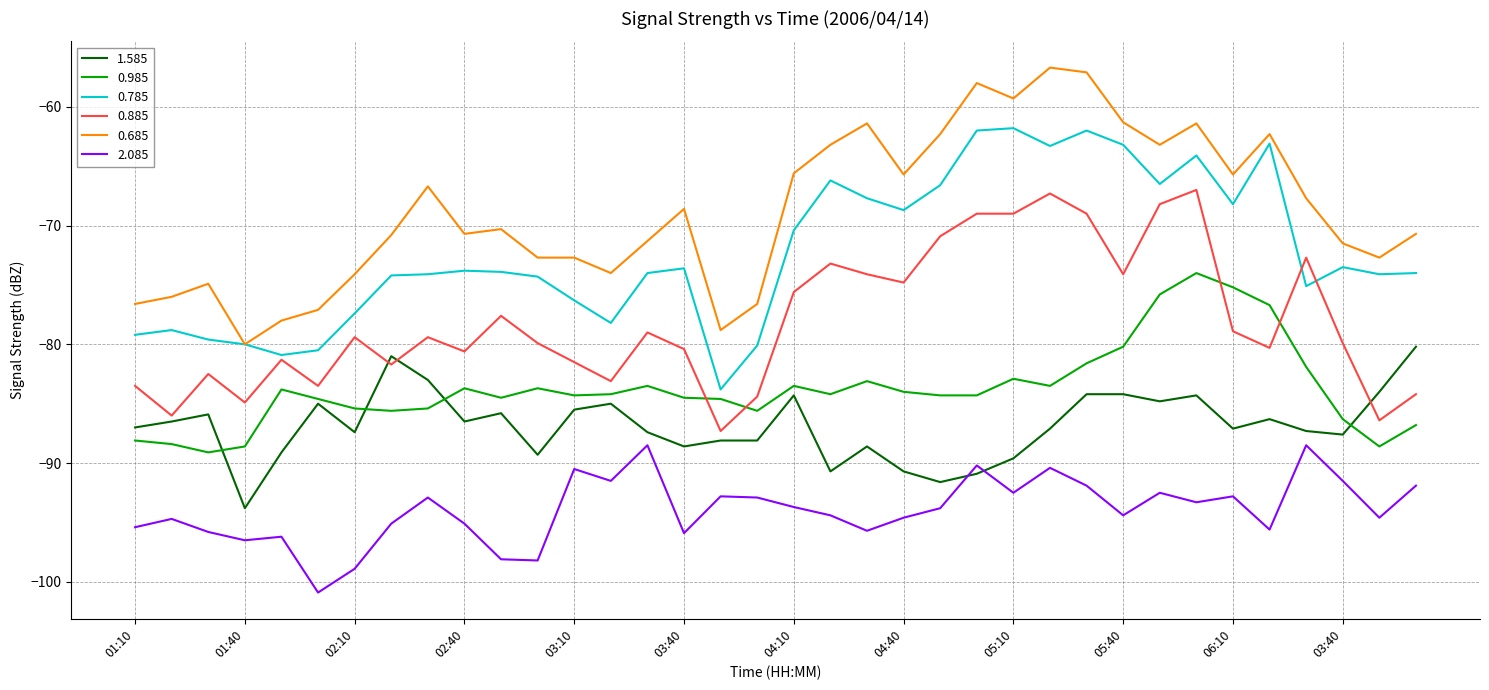

What is the sum of all 0.785 values?

-2603.2